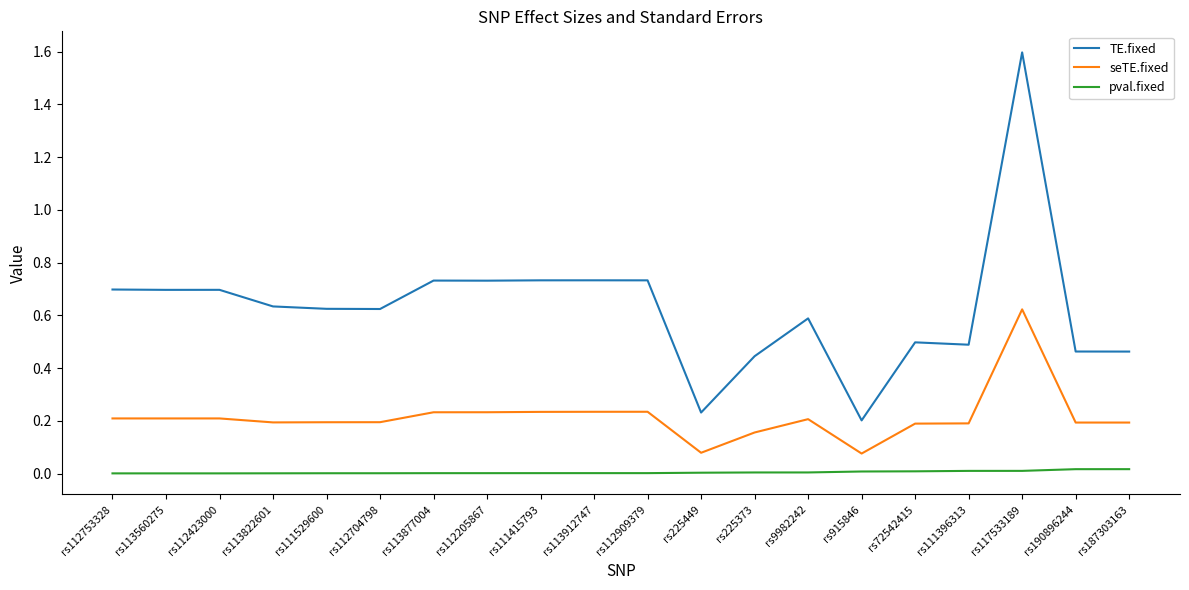

At how many categories does at least one series exceed 0?

20